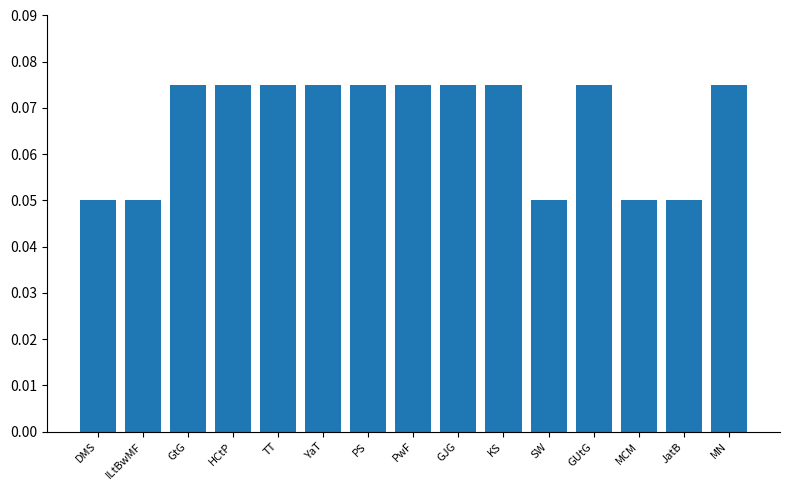

Count the values in the range 0 to 1.

15